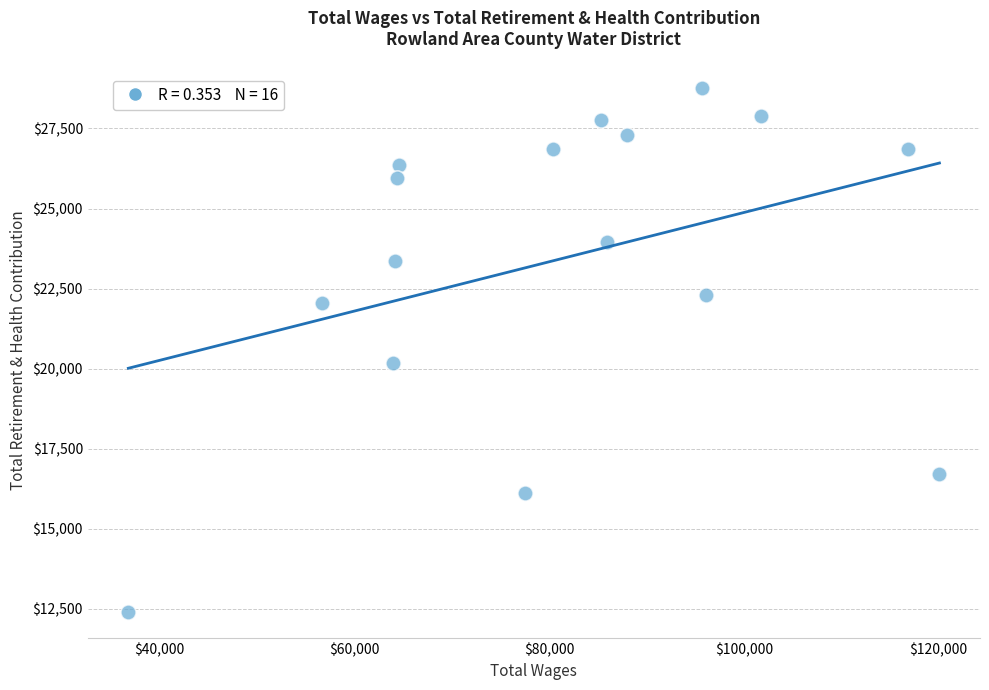

What Y value in the scatter plot is closest to 20589?

20169